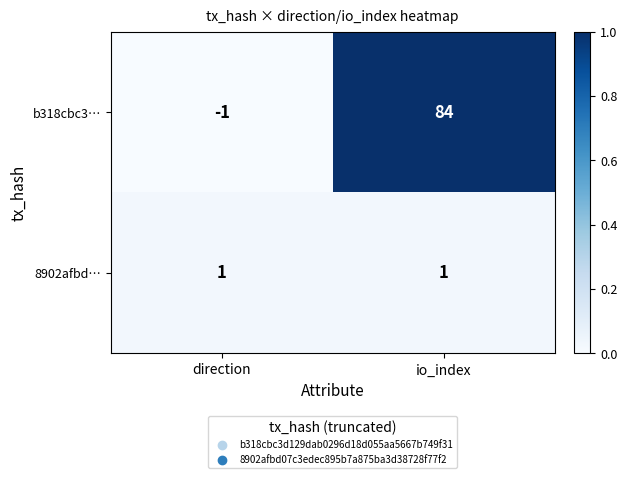

Reading left to right, transcribe all the data shown in this chart.

b318cbc3…: -1	84
8902afbd…: 1	1